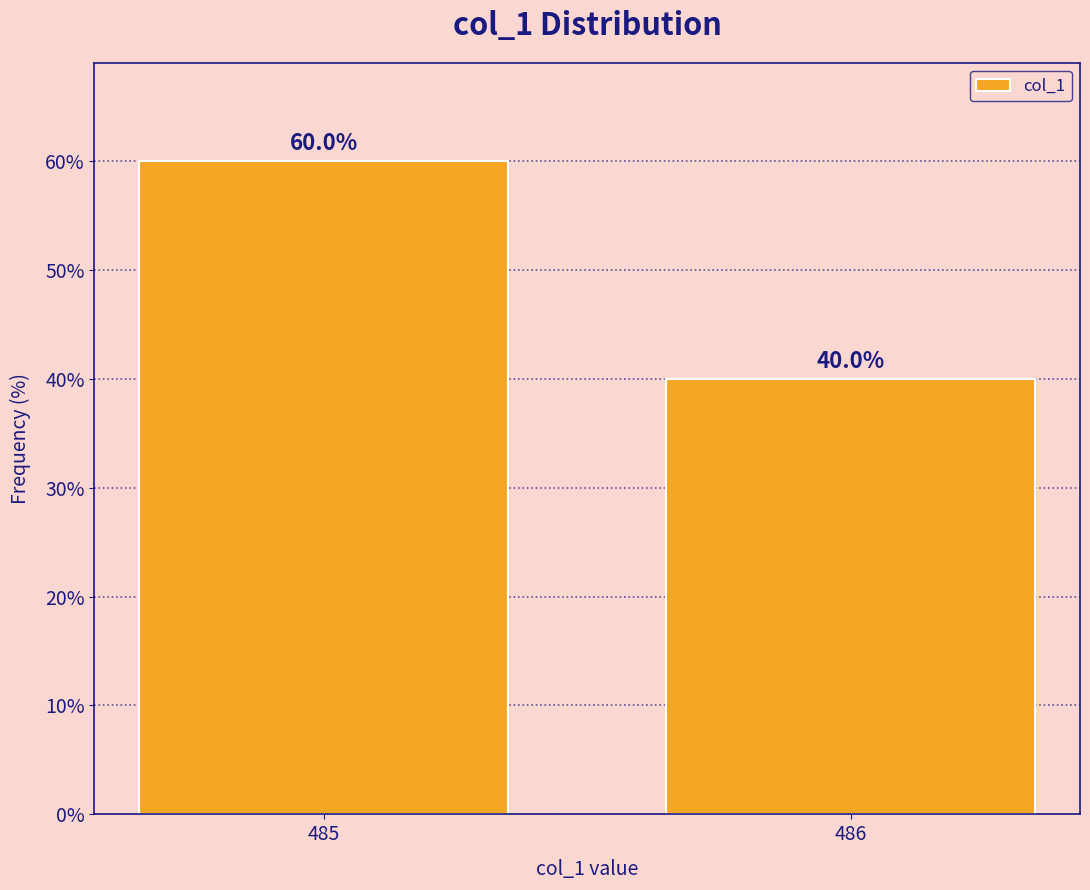

Reading left to right, list all the values displayed in this chart.

60	40